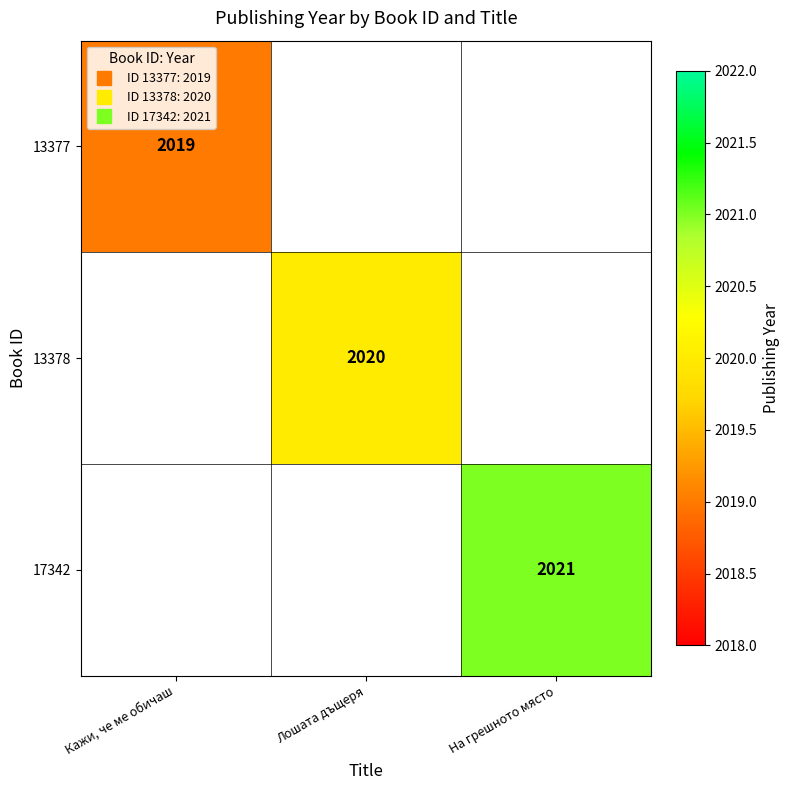

List the labels in order of 13377 value, smallest first.

Кажи, че ме обичаш, Лошата дъщеря, На грешното място